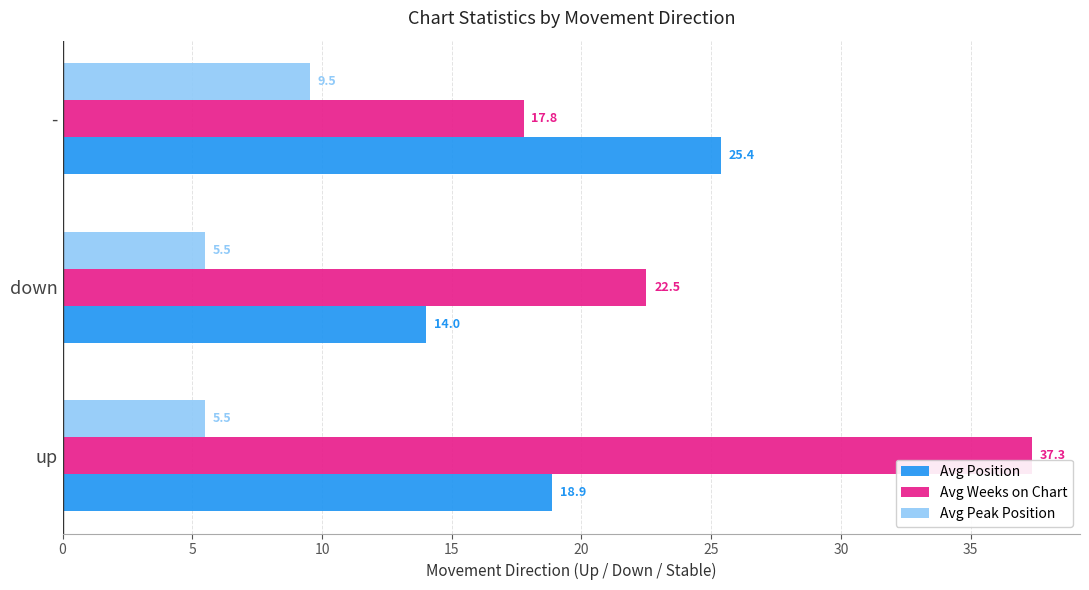

What is the difference between the Avg Weeks on Chart values at - and down?

4.7